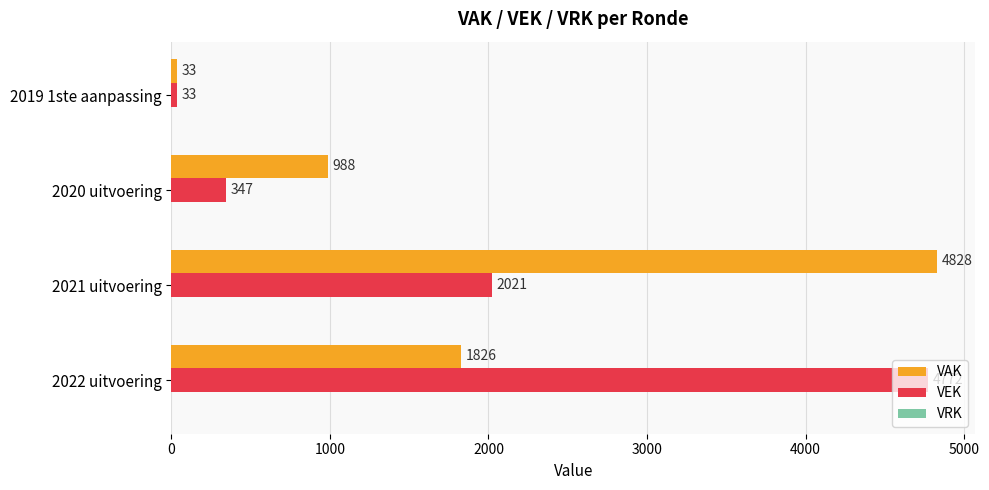

Count the number of categories in the chart.

4